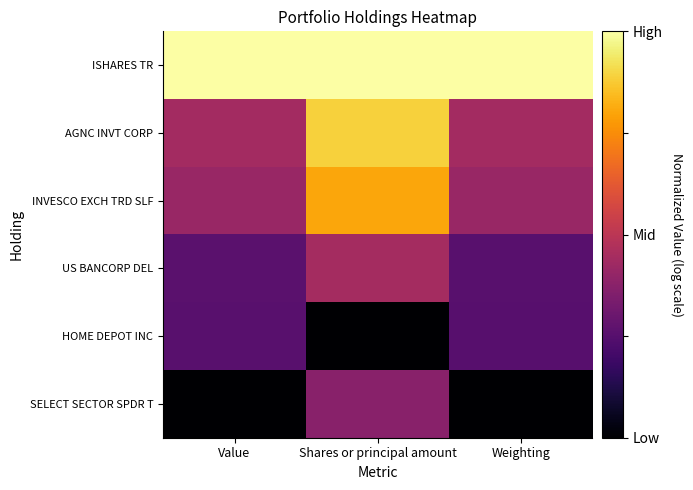

What is the total value across all series at Shares or principal amount?

3.5